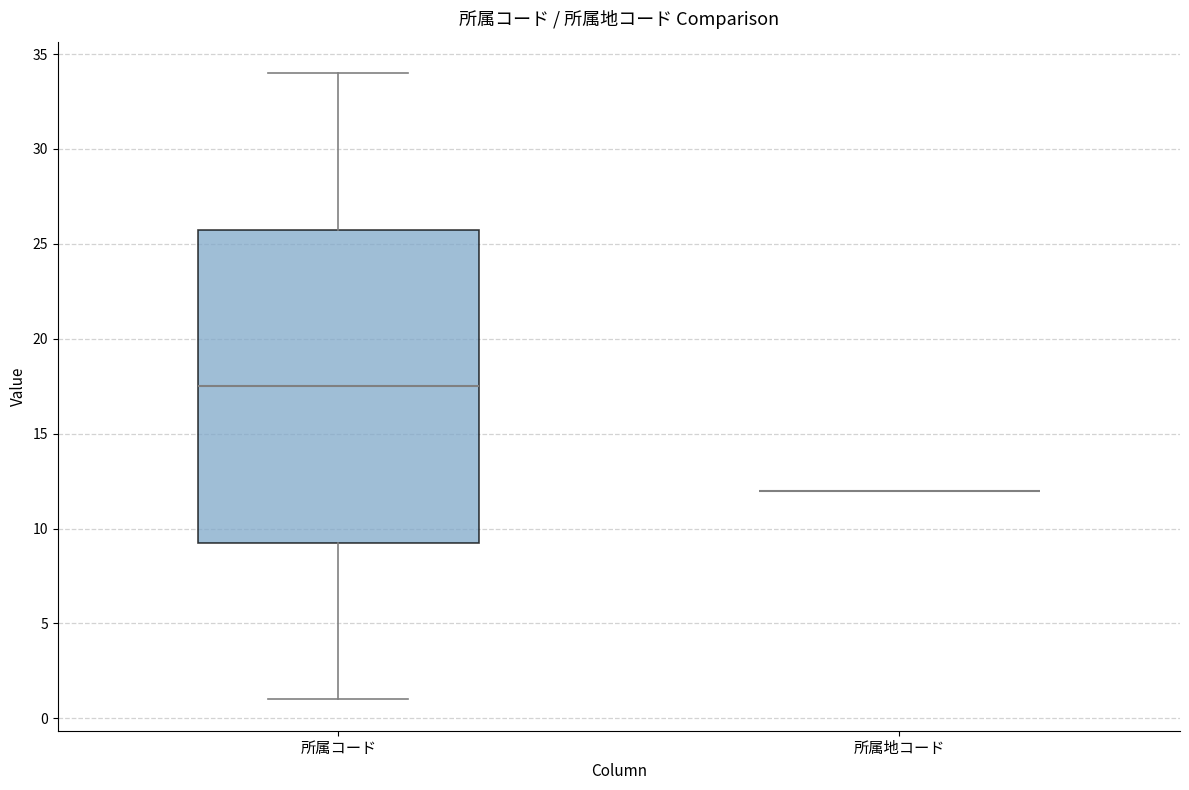

Where is the lower edge of the box for 所属コード on the y-axis? The values are not printed on the chart, so give them approximately, as read against the axis.

9.5